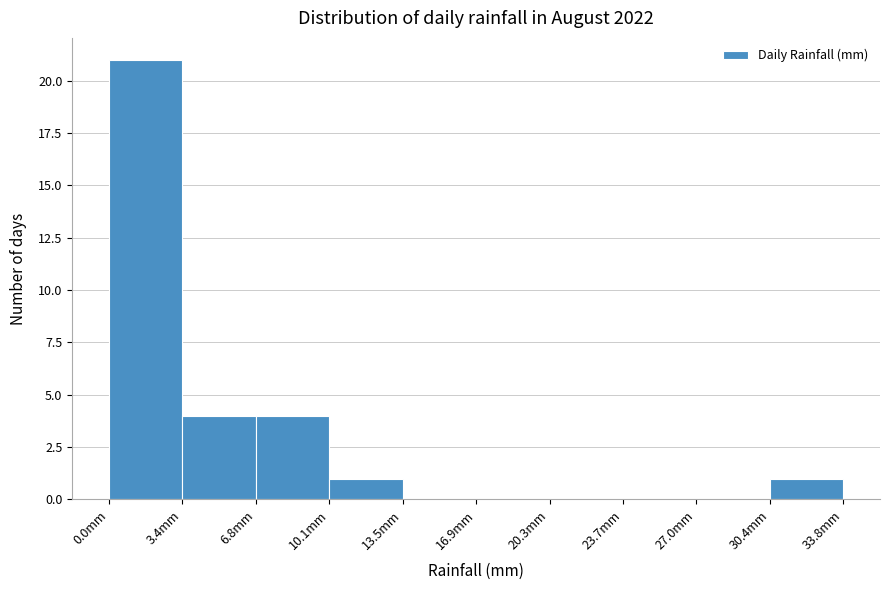

Over which range of the x-axis is the bar tallest?

0.0 to 3.5